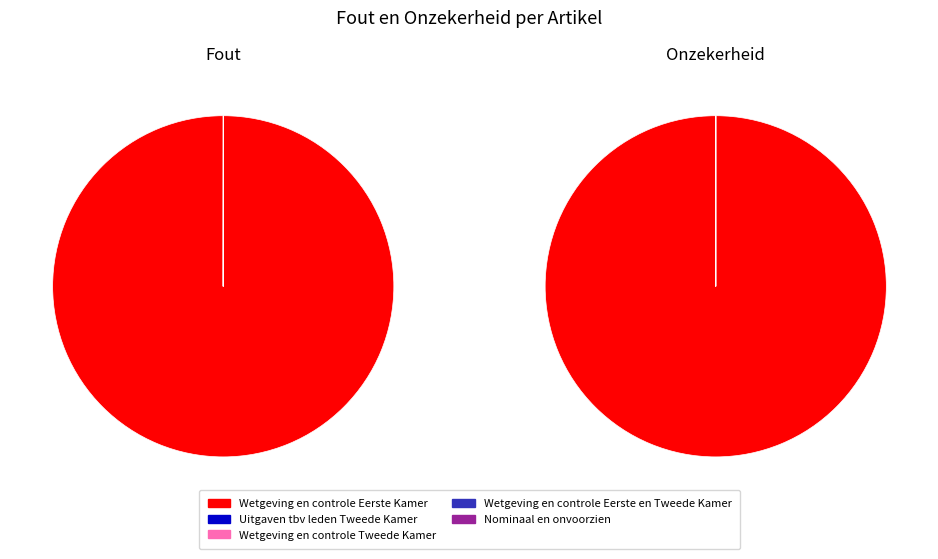

To the nearest percent, what is the difference between the Wetgeving en controle Eerste Kamer and Wetgeving en controle Tweede Kamer slice percentages?

100%